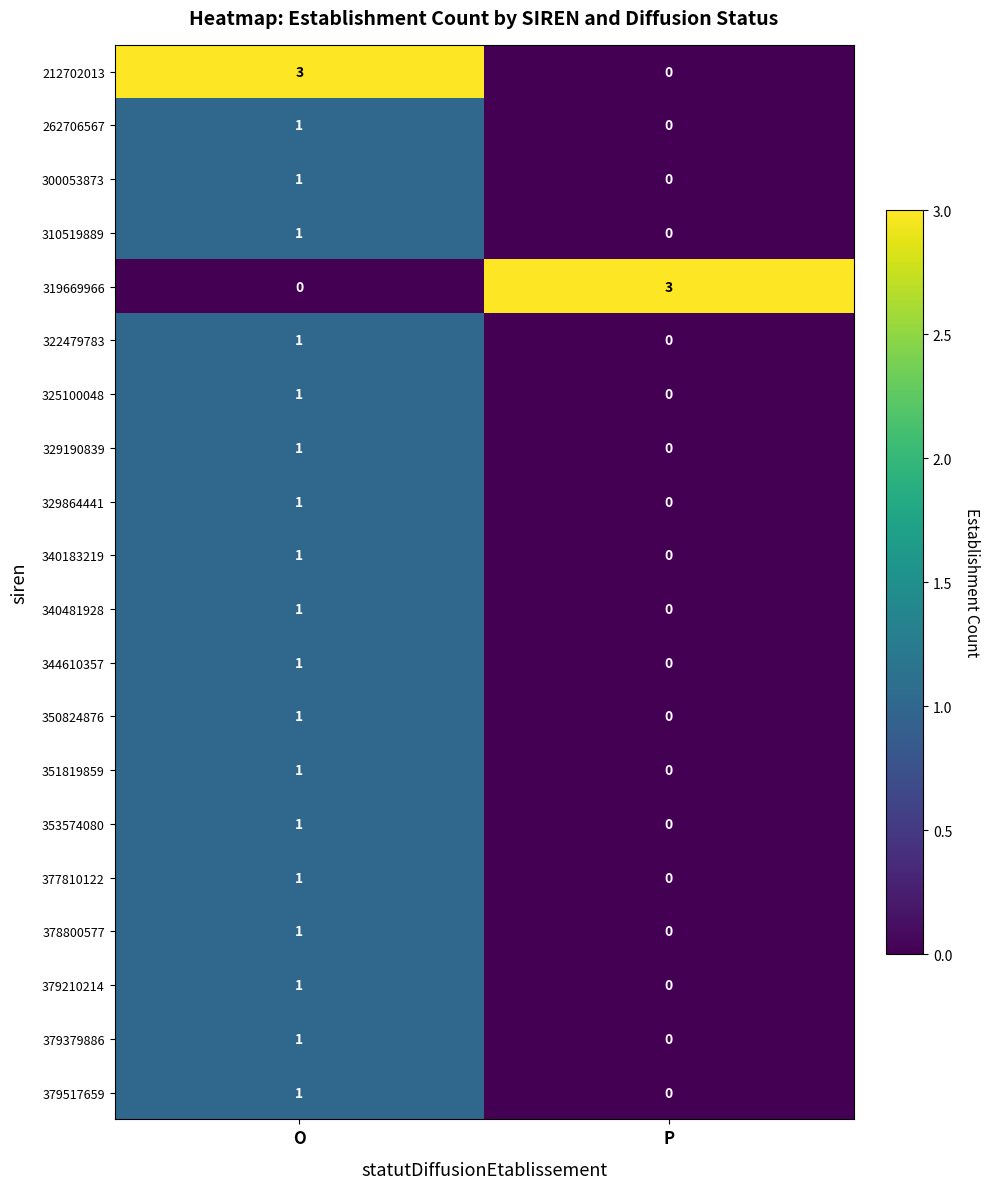

What is the highest value of the 319669966 series?

3